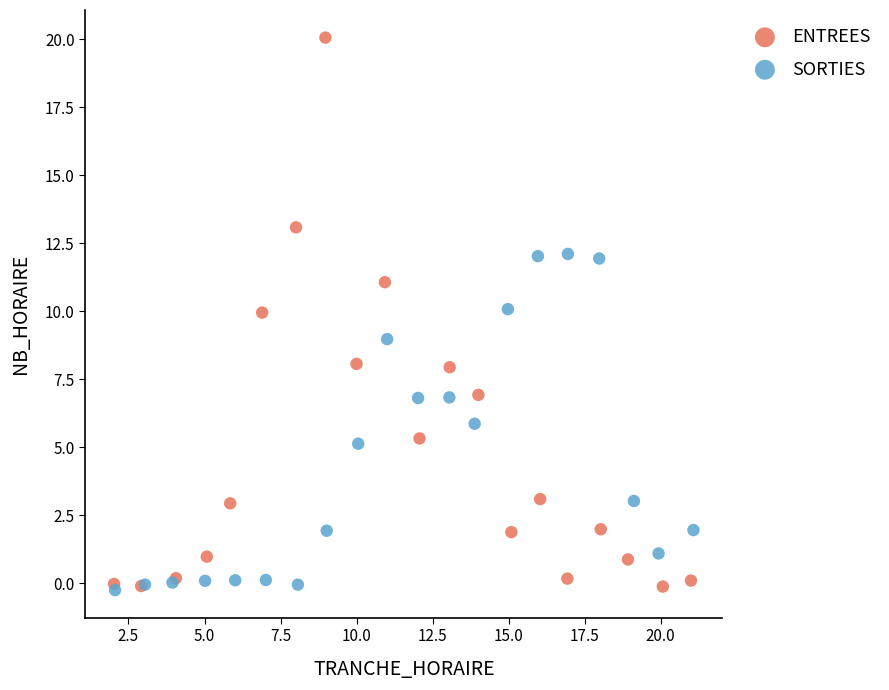

What are all the series names shown in the legend?

ENTREES, SORTIES